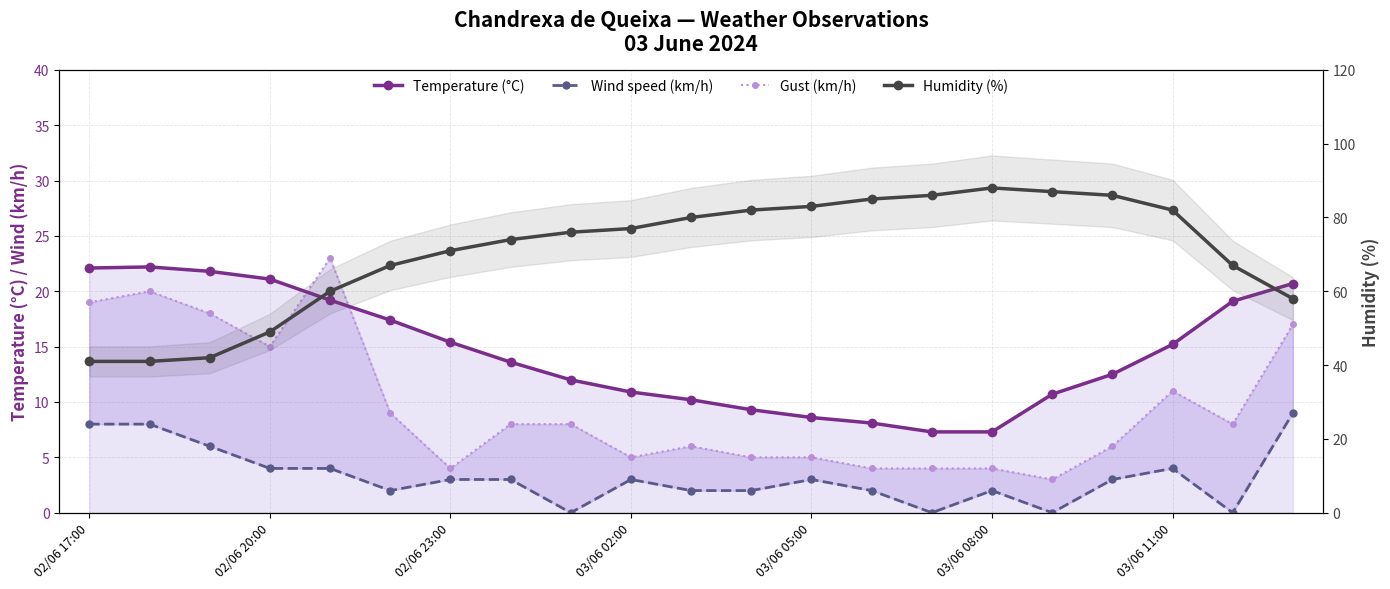

True or false: Gust (km/h) has a value of 3.0 at 16.

True